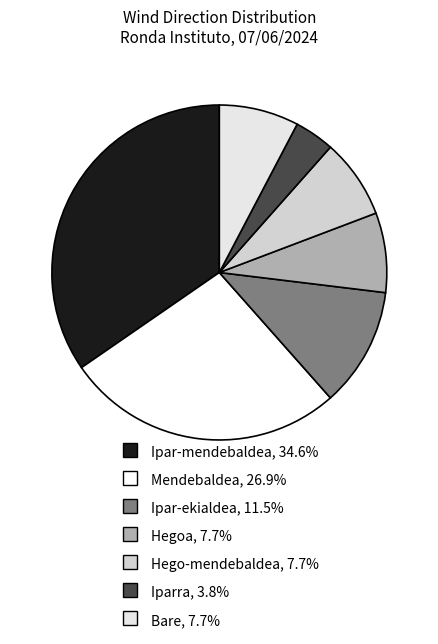

Count the number of slices in the pie.

7